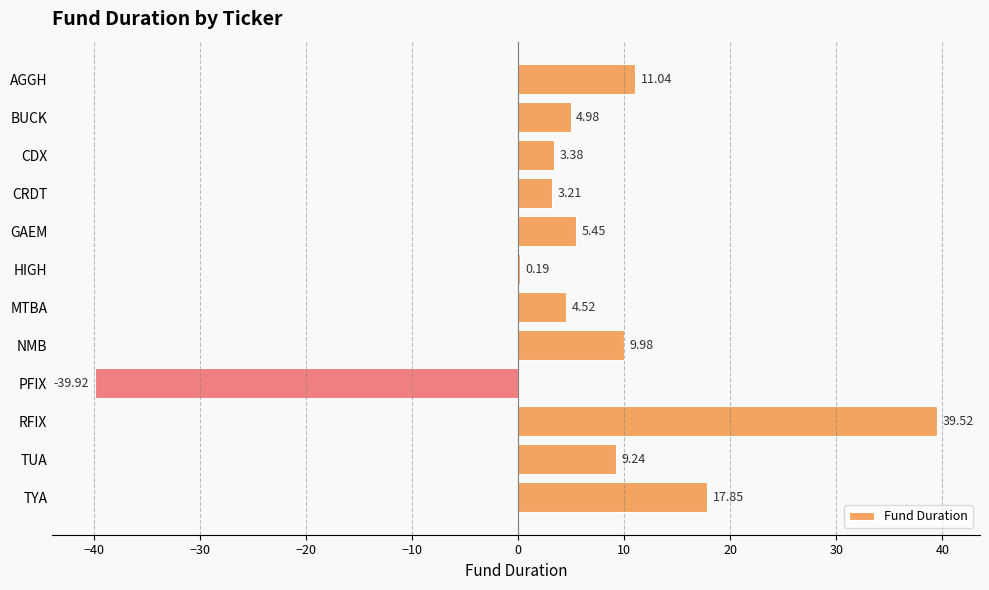

At which label is the value closest to 0?

HIGH